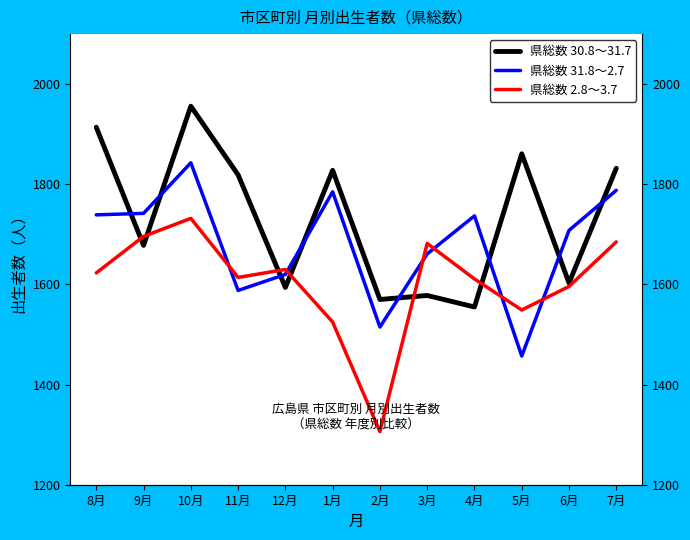

How many series are shown in this chart?

3